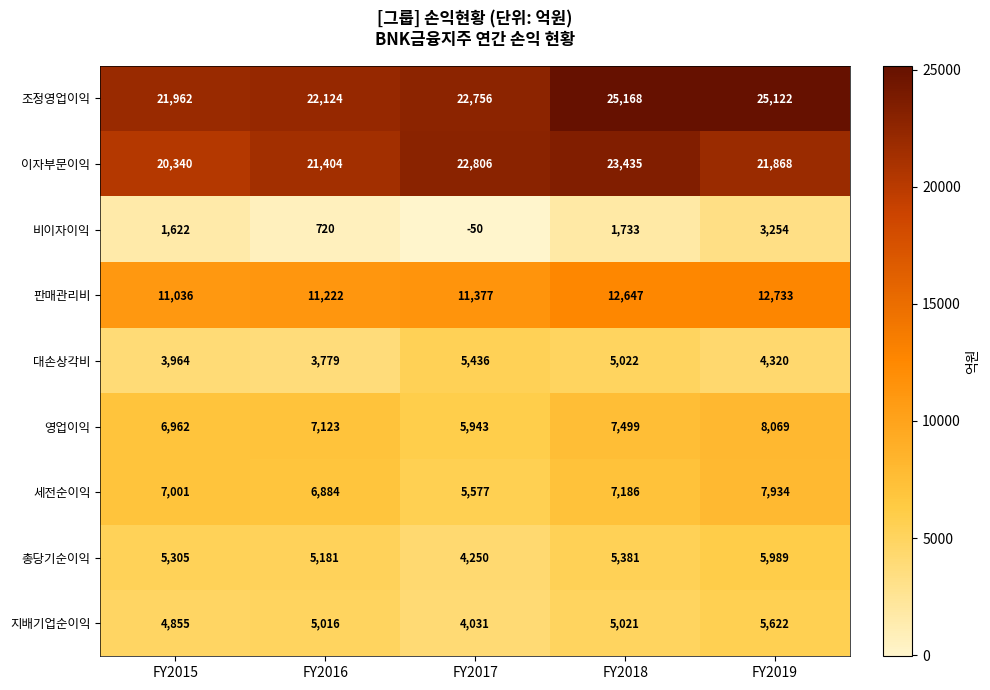

At which category does the chart reach its peak across all series?

FY2018